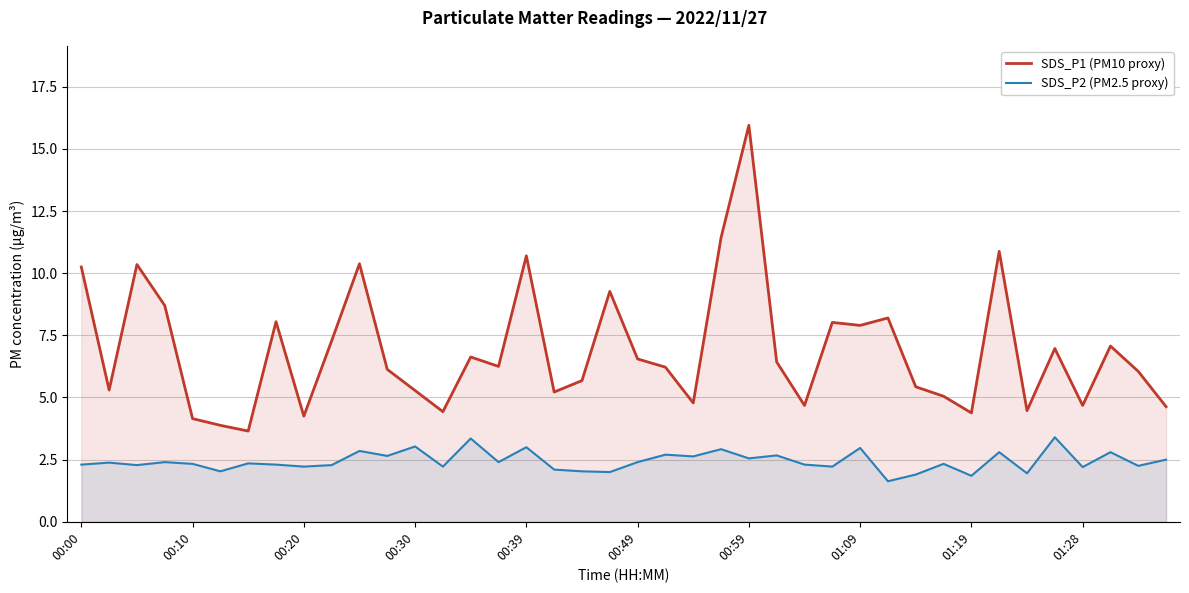

Which series has the widest spread of values?

SDS_P1 (PM10 proxy)